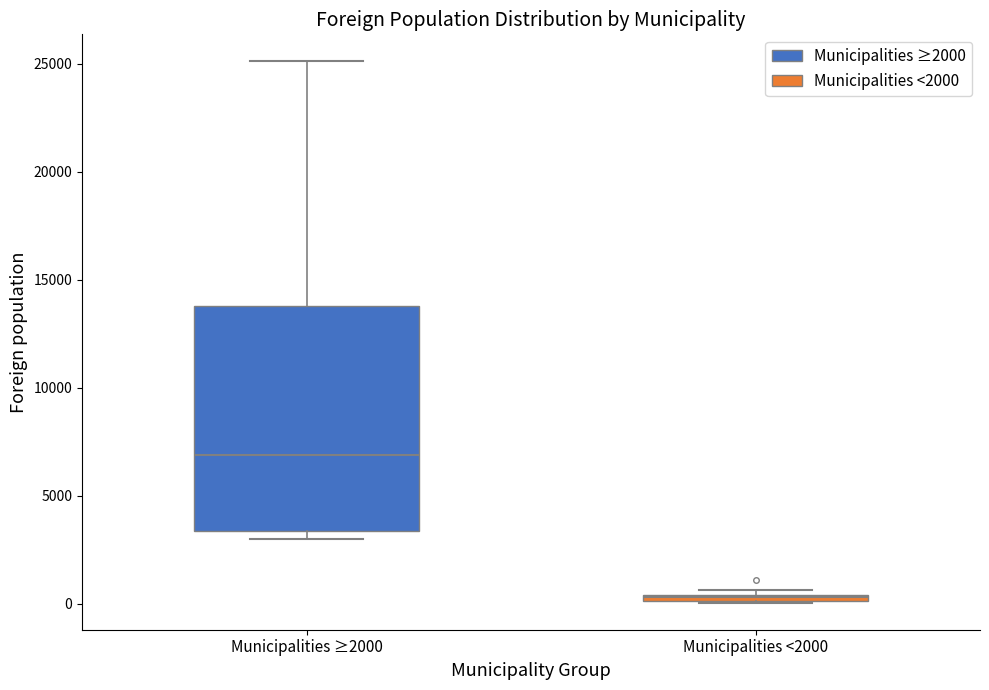

Where does the upper whisker of the box for Municipalities ≥2000 end on the y-axis? The values are not printed on the chart, so give them approximately, as read against the axis.

25000